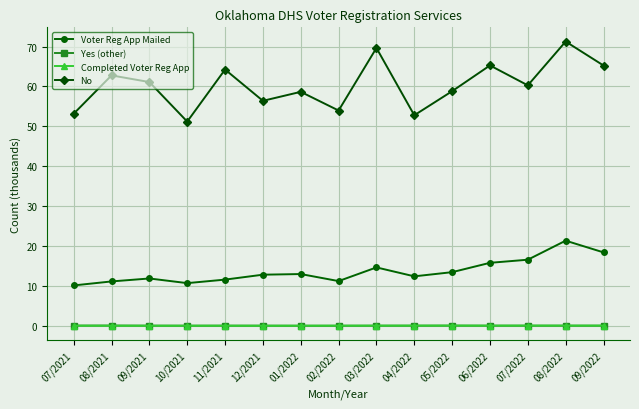

What is the sum of all Voter Reg App Mailed values?

204.8